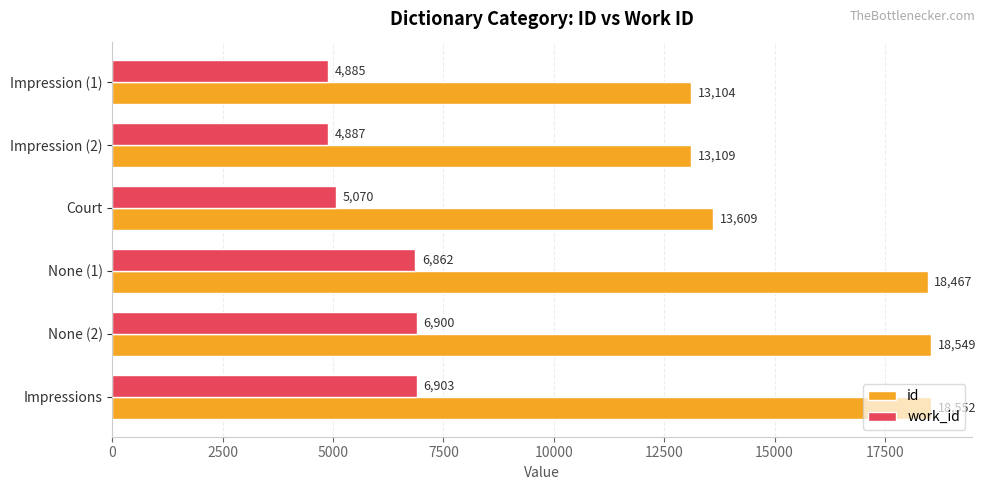

What is the average value of the work_id series?

5918